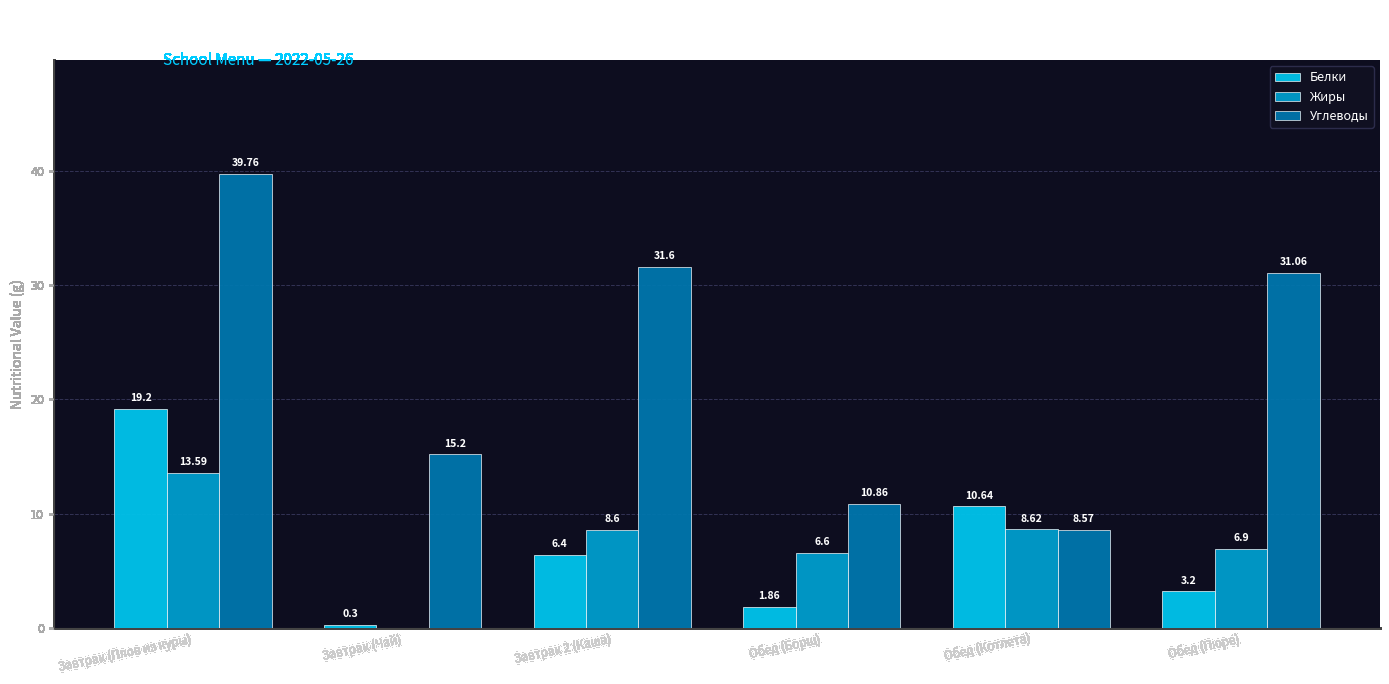

What is the sum of the Углеводы values at Завтрак (Чай) and Завтрак 2 (Каша)?

46.8